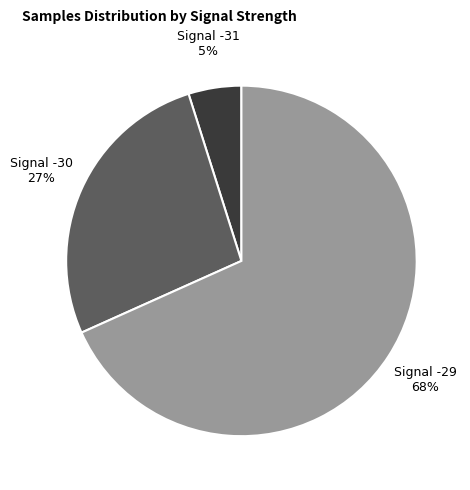

To the nearest percent, what is the difference between the largest and smallest slice percentages?

63%